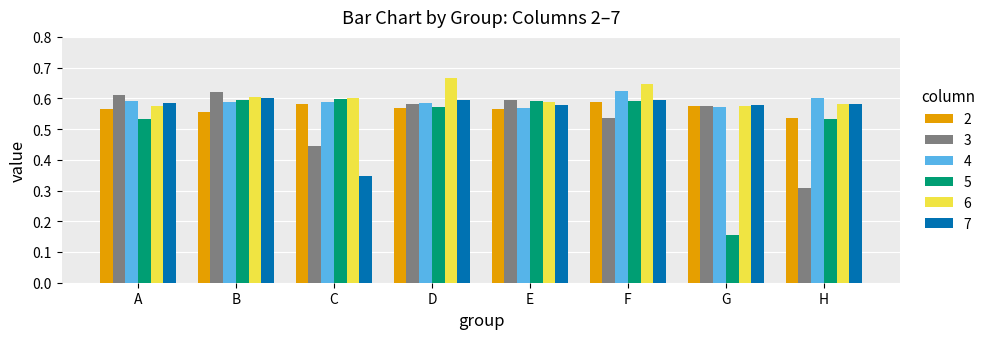

What is the sum of the 4 values at G and F?

1.2